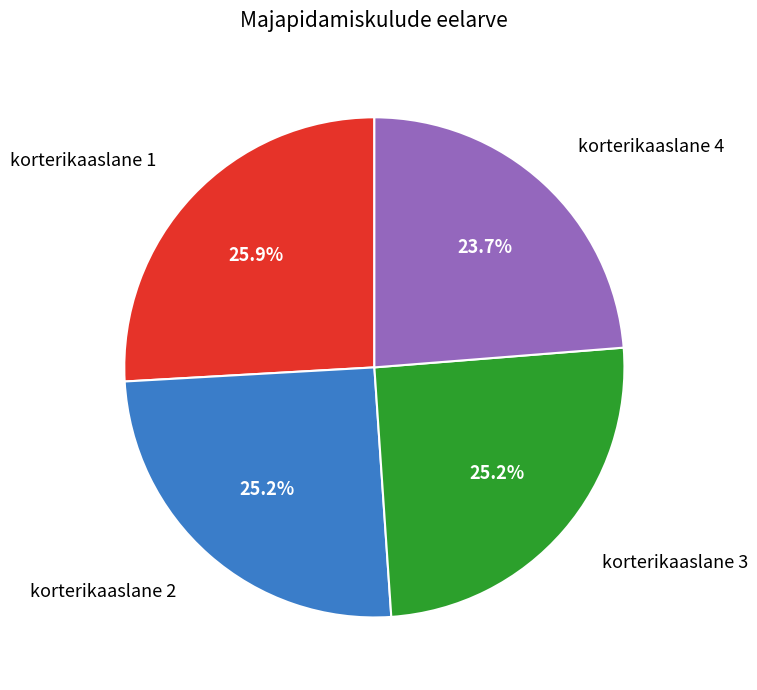

Is there any slice that represents more than half of the pie?

No